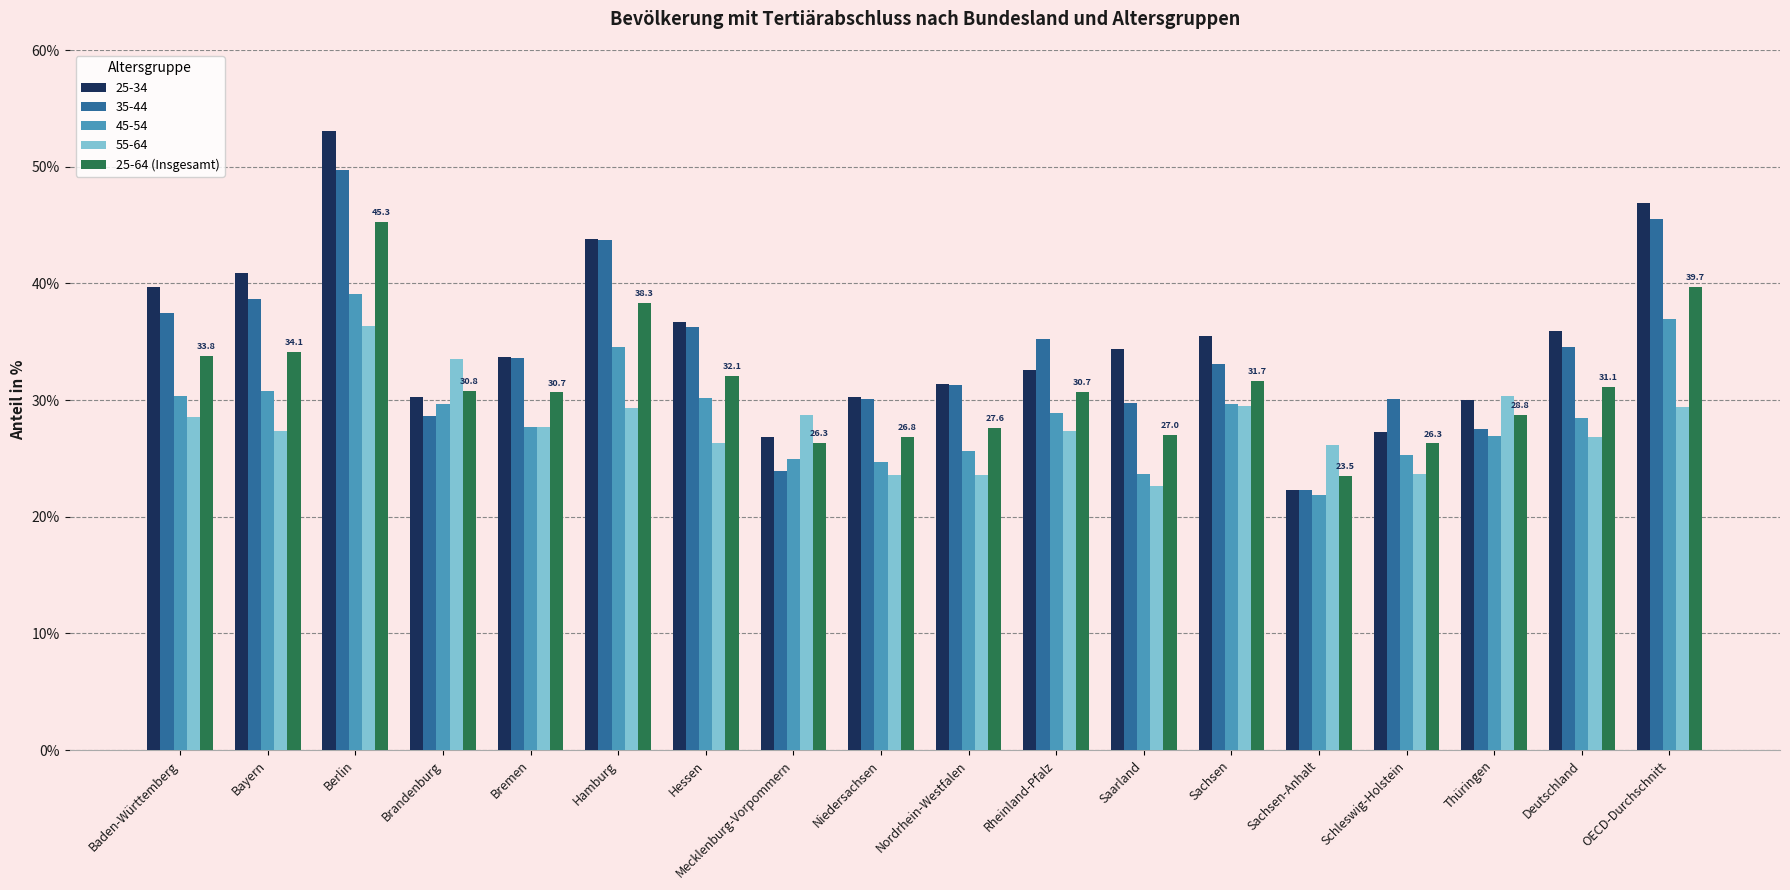

What is the difference between the second highest and minimum values in the 45-54 series?

15.1